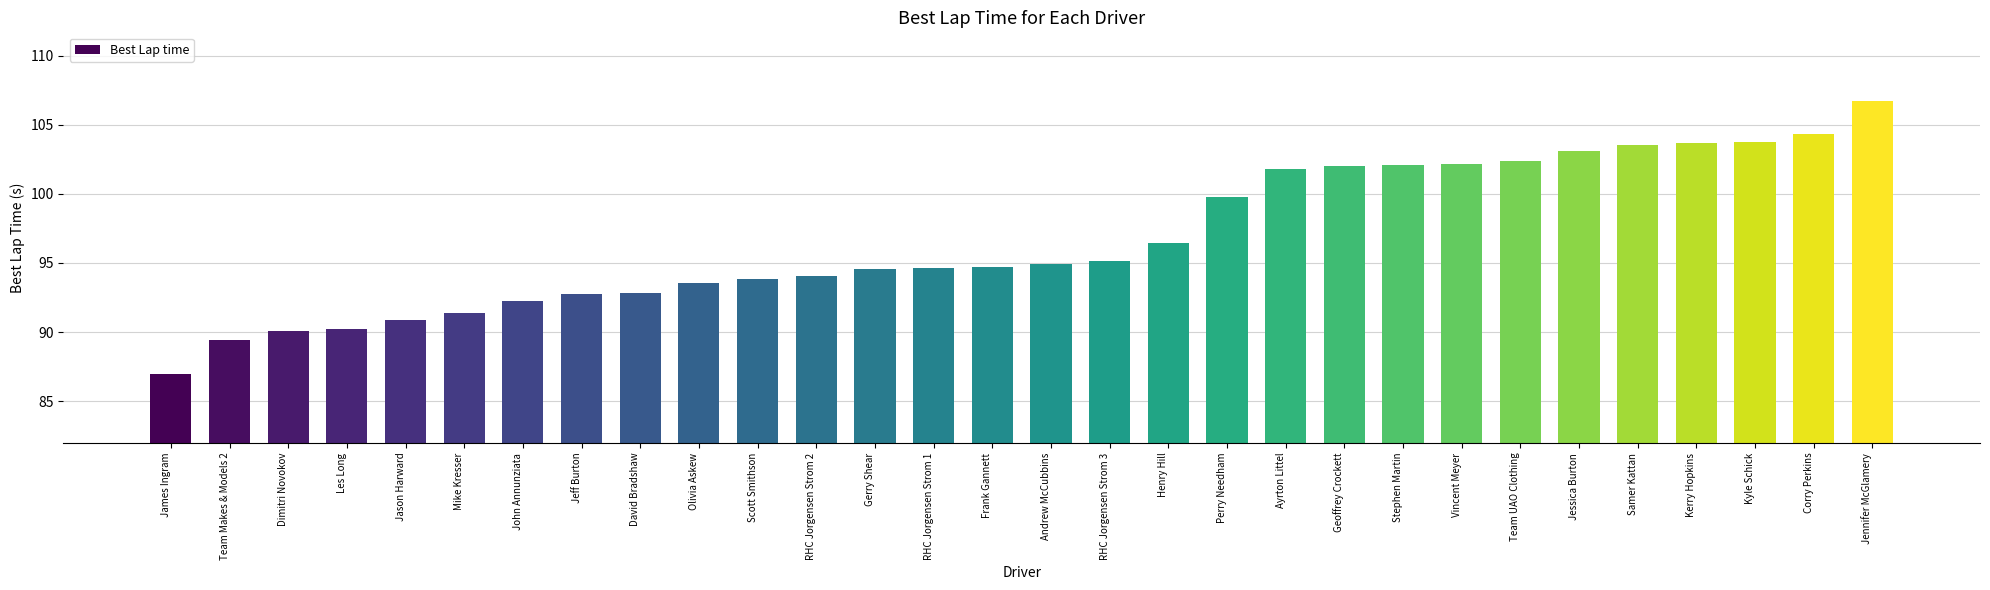

The value at Corry Perkins is 28.8. True or false?

False